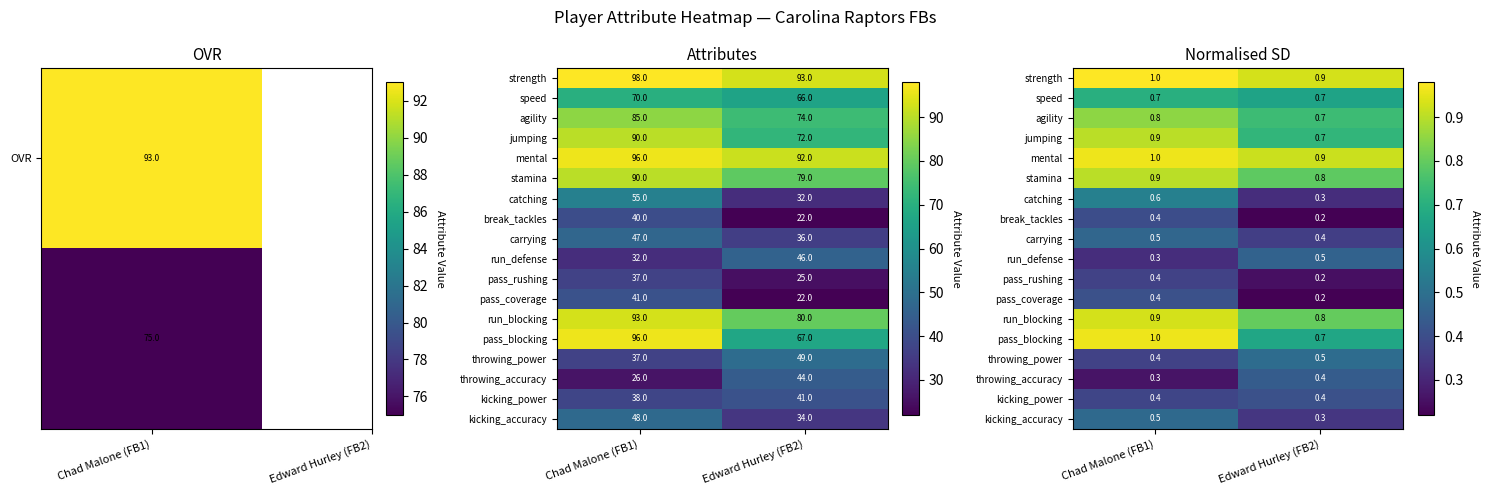

What is the sum of all run_defense values?

0.8